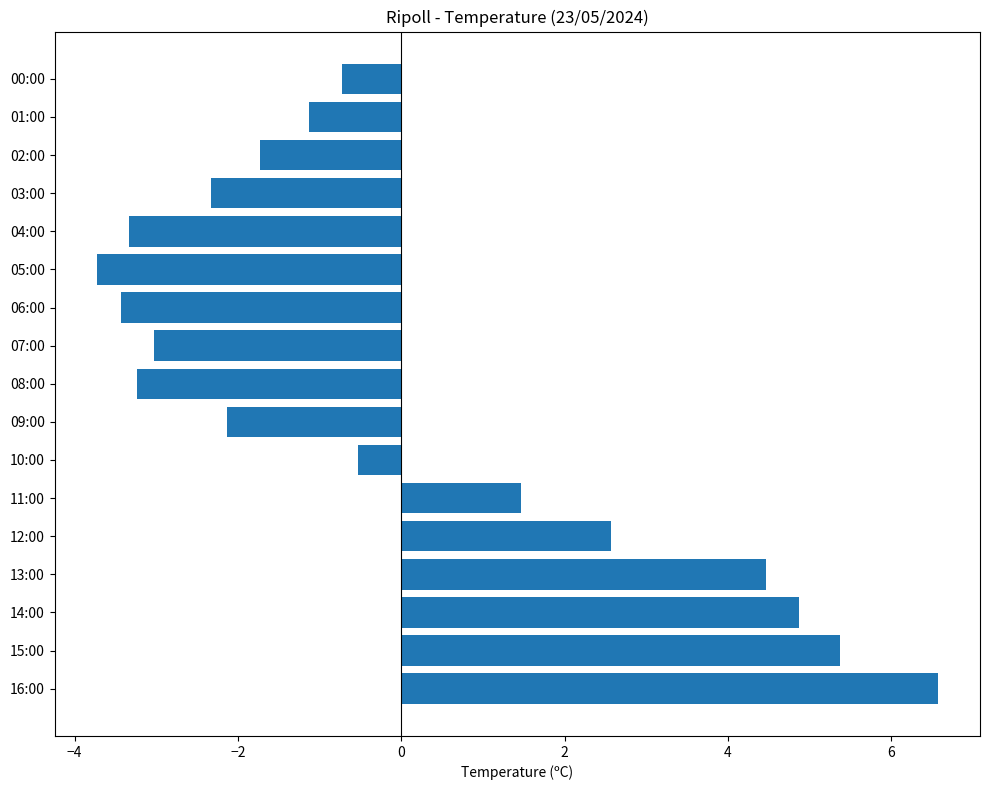

How many bars are there in total?

17